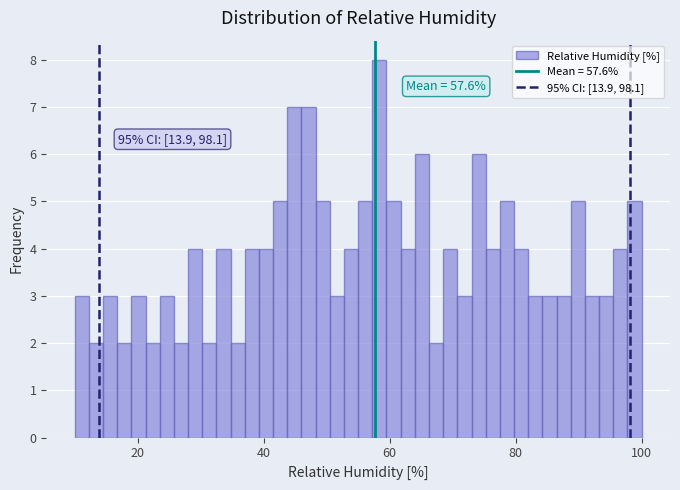

Read against the x-axis, roughly where is the centre of the tallest bar?

58